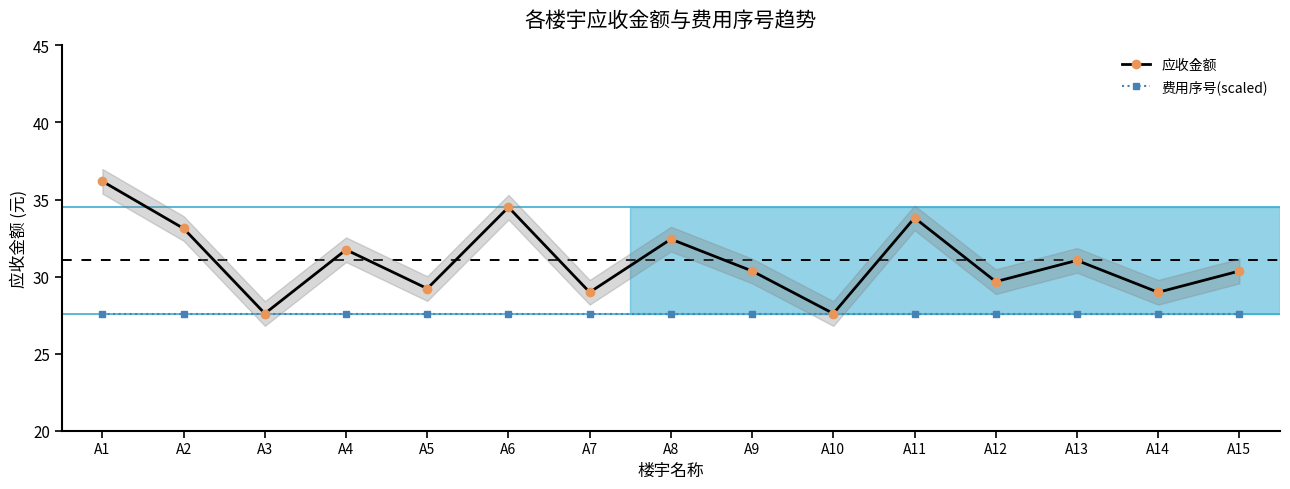

Which series has the widest spread of values?

应收金额